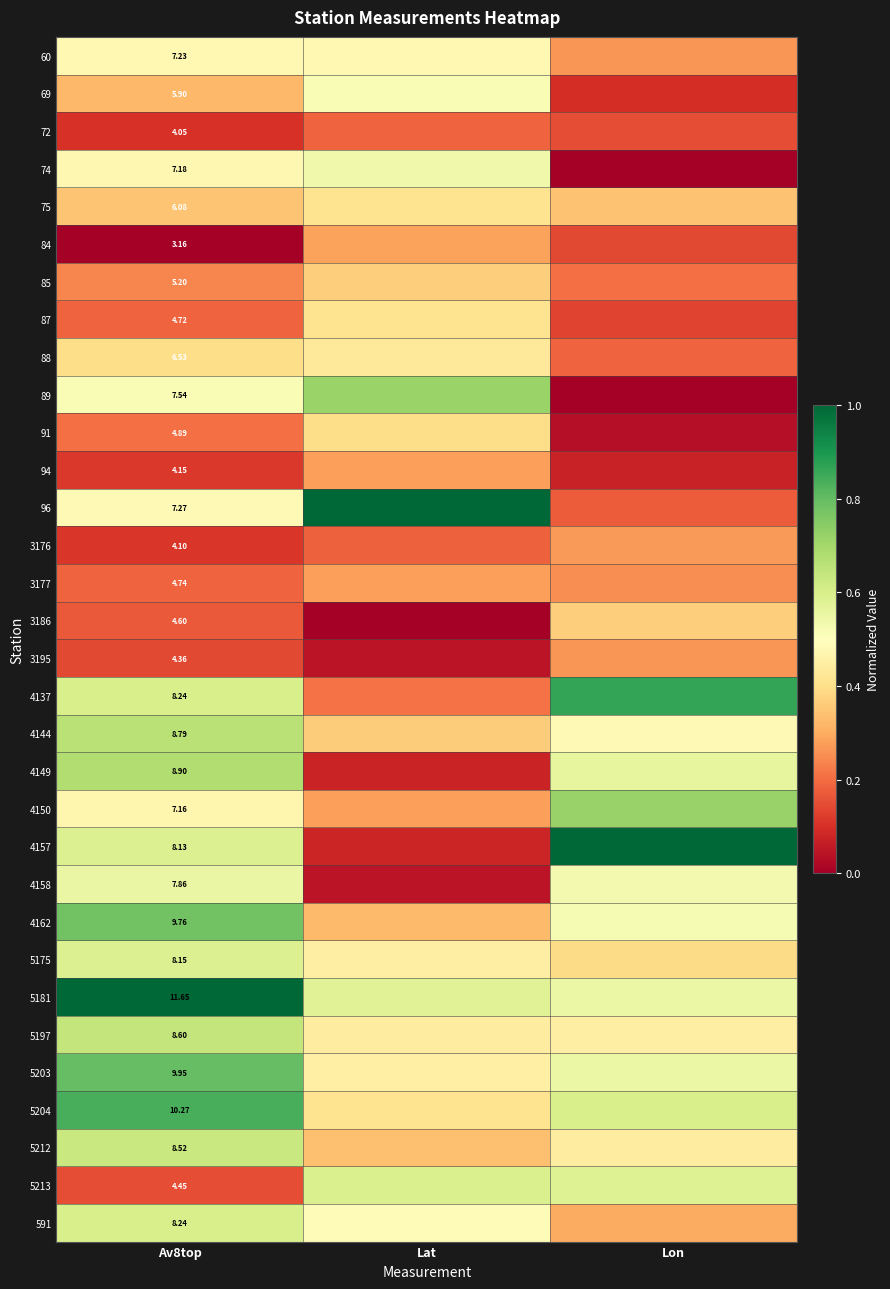

At which category is the sum across all series the highest?

Av8top